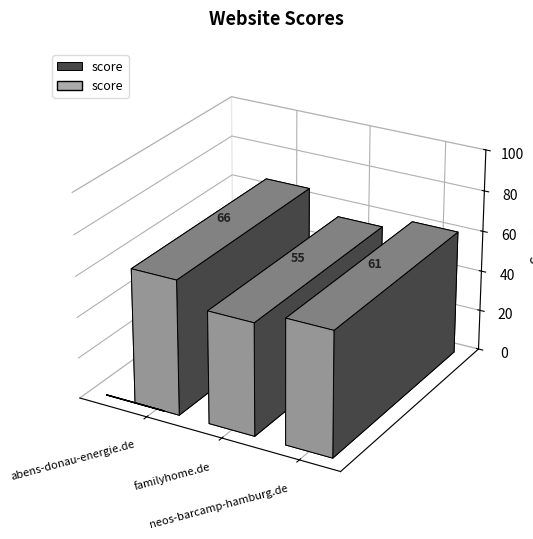

Rank the categories by value from highest to lowest.

abens-donau-energie.de, neos-barcamp-hamburg.de, familyhome.de